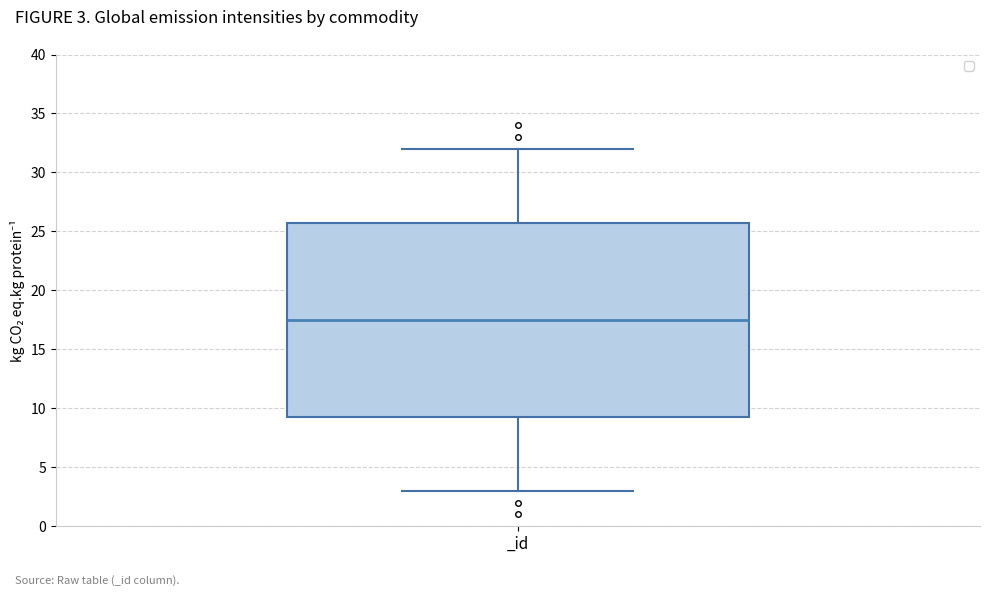

Where is the lower edge of the box for _id on the y-axis? The values are not printed on the chart, so give them approximately, as read against the axis.

9.5